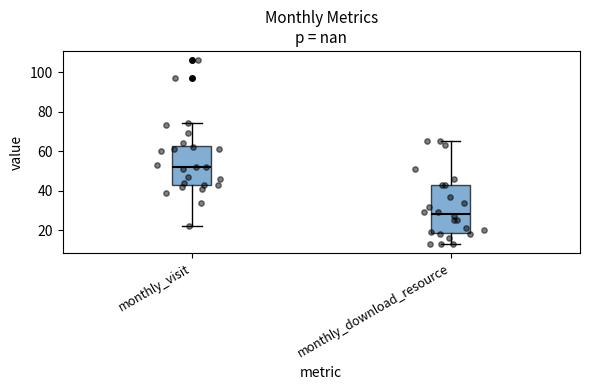

Reading left to right, transcribe this box plot: for each box, give where its median line is, the range the box spans, and where its two whiskers end, as read against the y-axis. The values are not printed on the chart, so give them approximately, as read against the axis.

monthly_visit: median 52, box 44 to 62, whiskers 22 to 74
monthly_download_resource: median 28, box 18 to 44, whiskers 14 to 66